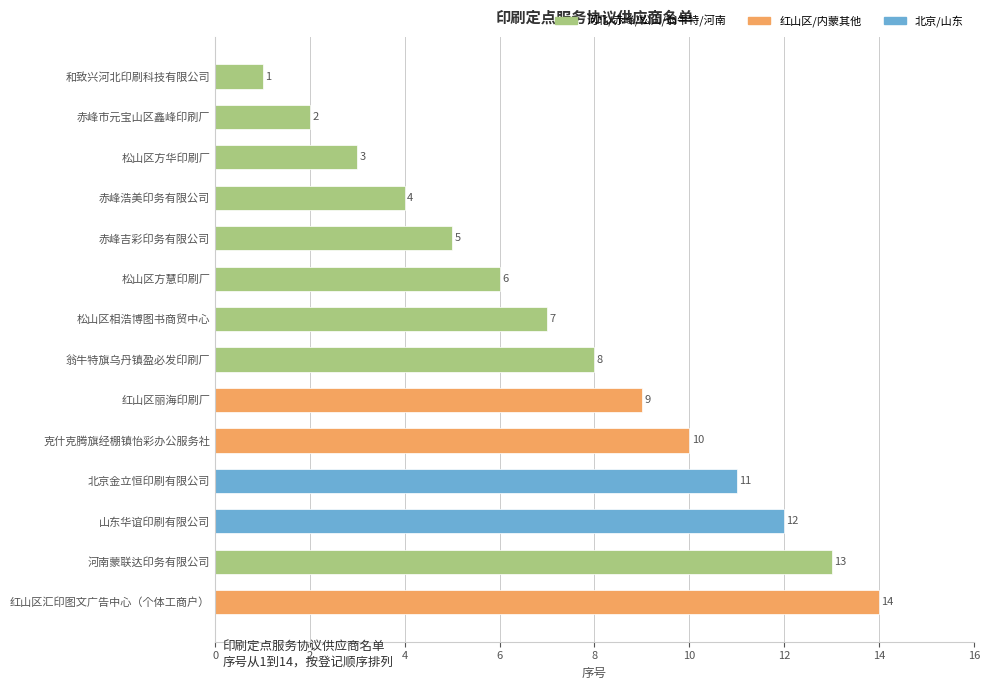

How many bars are there in total?

14